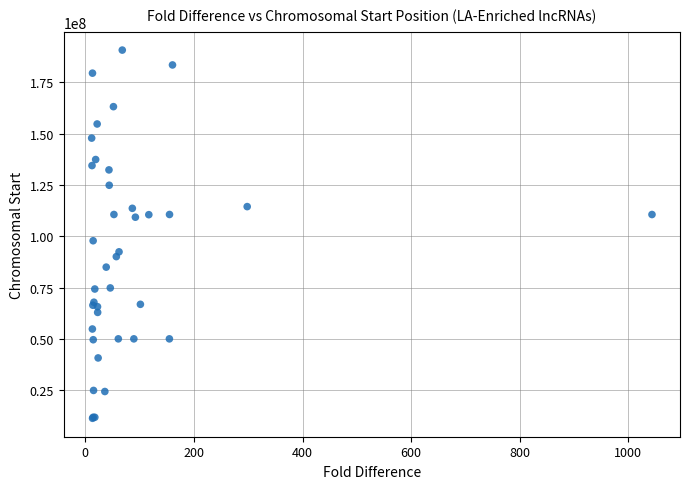

What Y value in the scatter plot is closest to 101011345?

97822470